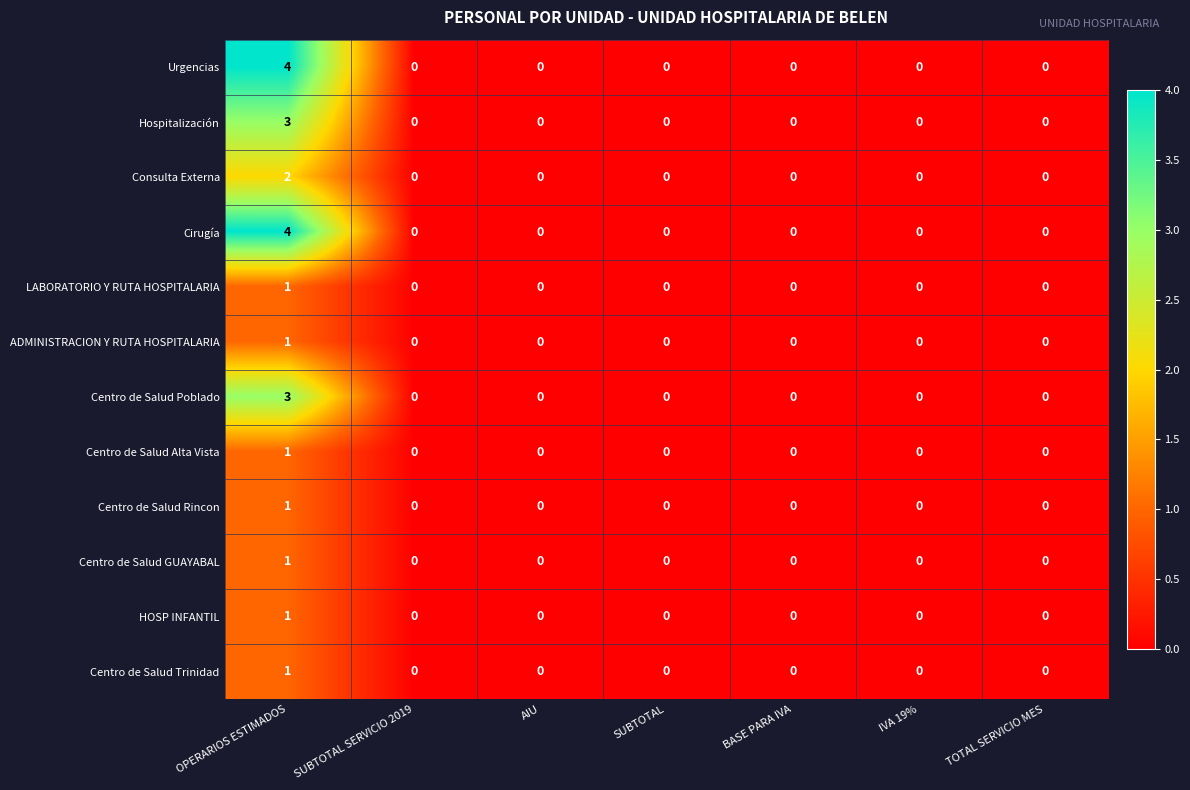

At which category is the sum across all series the highest?

OPERARIOS ESTIMADOS